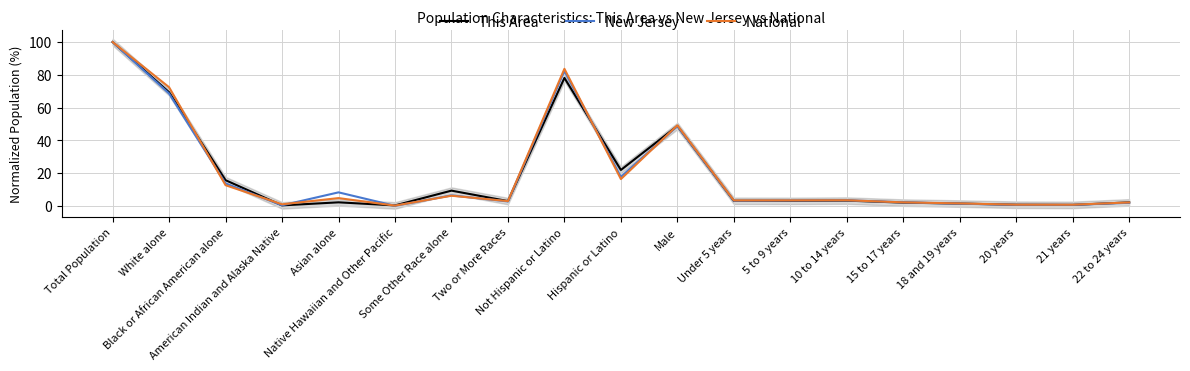

True or false: This Area and New Jersey intersect in this chart.

True